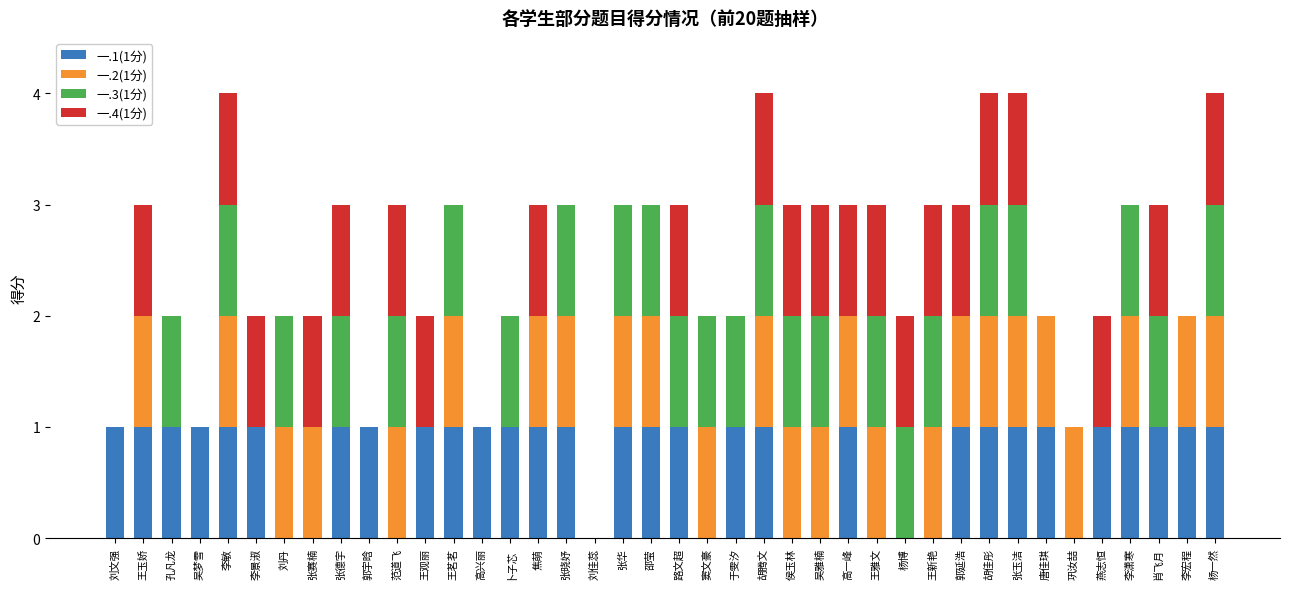

How many data points does each series have?

40